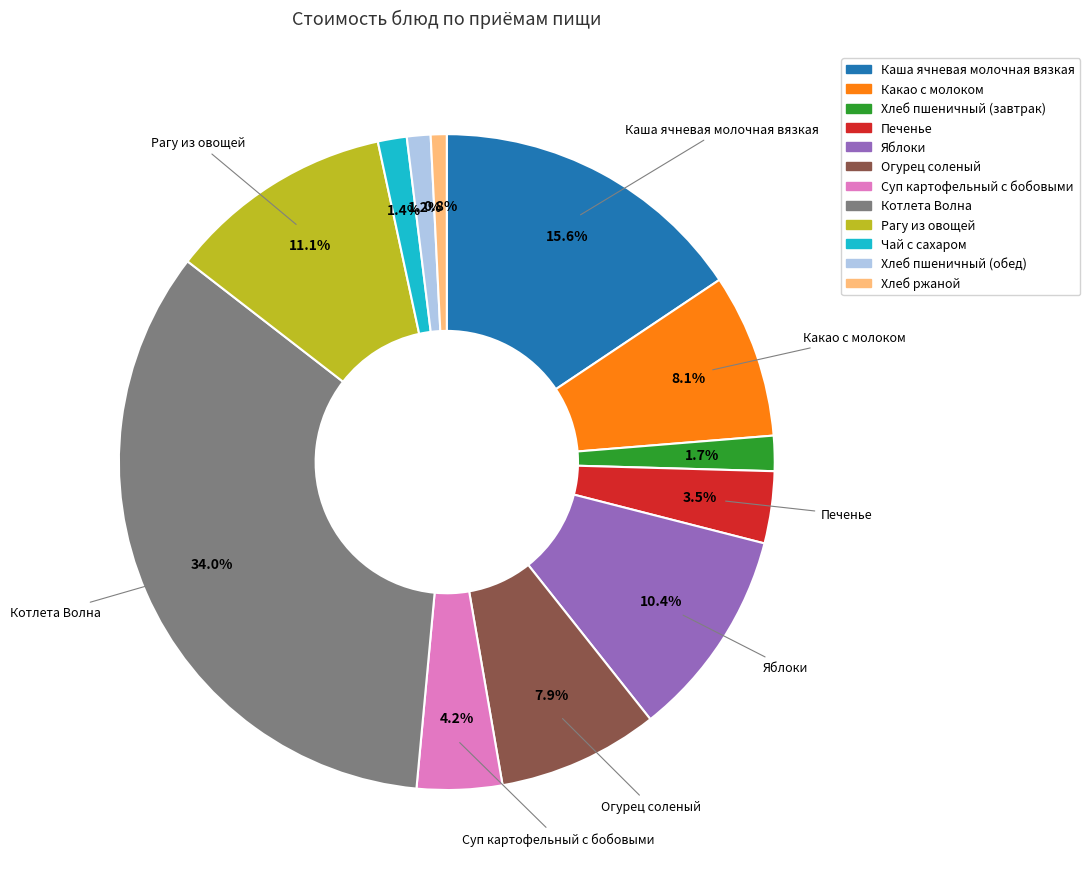

To the nearest percent, what is the difference between the largest and smallest slice percentages?

33%